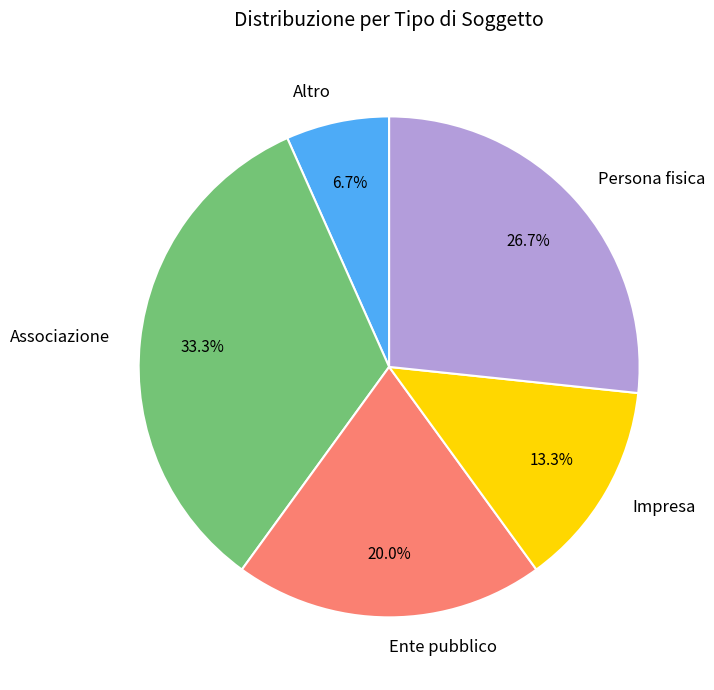

To the nearest percent, what is the difference between the largest and smallest slice percentages?

27%